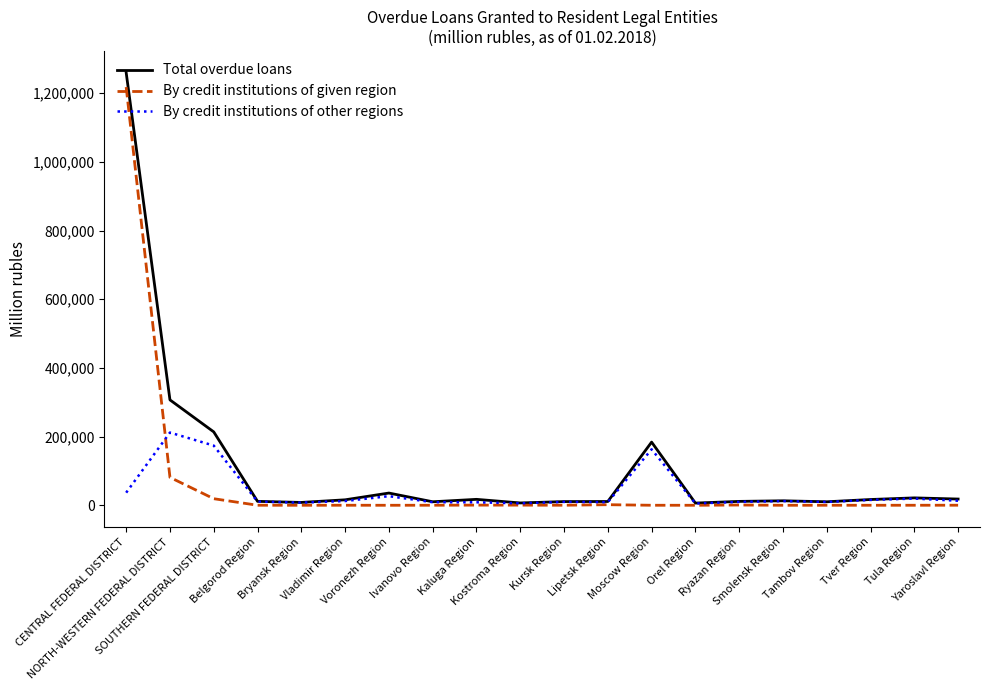

In Total overdue loans, how many points are lower than both neighbors (excluding endpoints)?

5